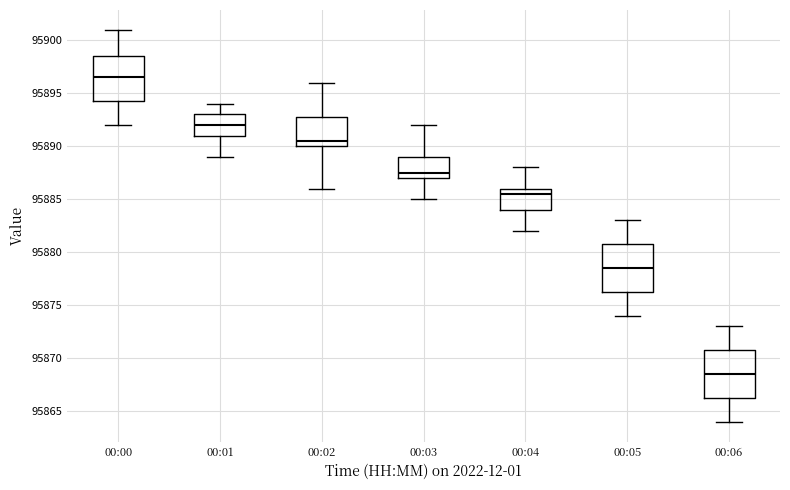

Which box has the highest median line?

00:00